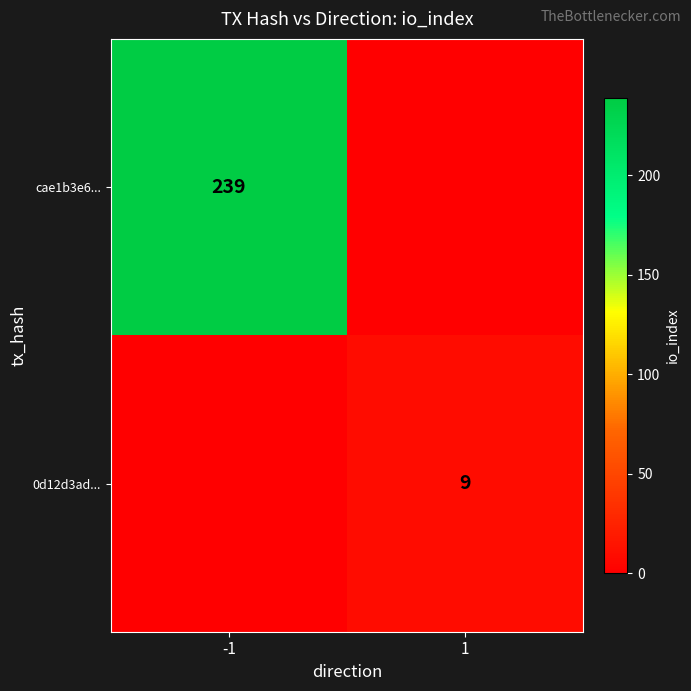

Is it true that 0d12d3ad... equals 5 at 1?

False